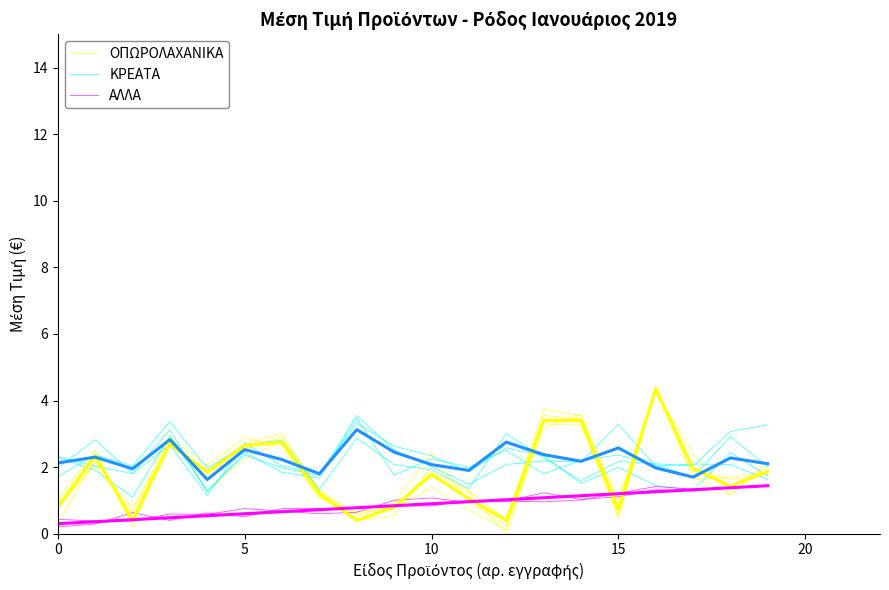

At how many categories does at least one series exceed 0?

20